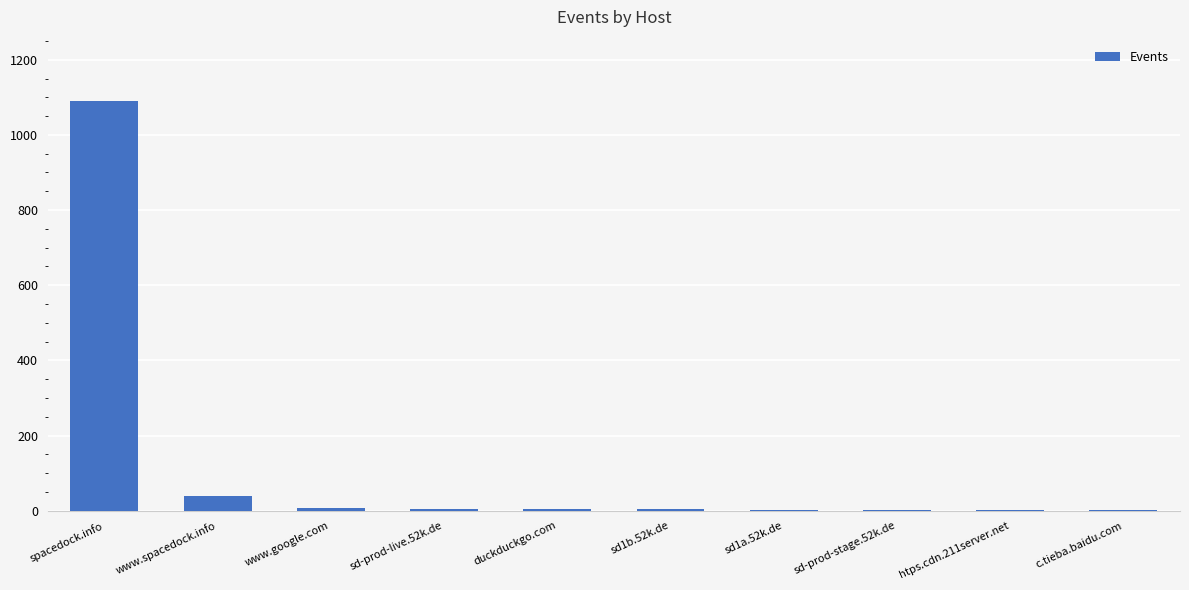

Where is the data nearest to the value 545?

www.spacedock.info